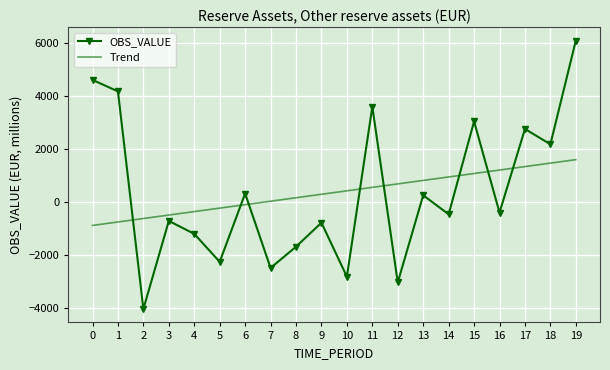

Reading left to right, transcribe all the data shown in this chart.

OBS_VALUE: 0=4602.9	1=4169.6	2=-4030.8	3=-712.3	4=-1199.6	5=-2254.0	6=320.9	7=-2485.1	8=-1684.3	9=-779.3	10=-2813.0	11=3593.1	12=-3030.1	13=255.2	14=-461.9	15=3037.4	16=-396.1	17=2753.7	18=2177.0	19=6085.8
Trend: 0=-882.0	1=-751.6	2=-621.1	3=-490.6	4=-360.2	5=-229.7	6=-99.2	7=31.3	8=161.7	9=292.2	10=422.7	11=553.2	12=683.6	13=814.1	14=944.6	15=1075.1	16=1205.5	17=1336.0	18=1466.5	19=1597.0